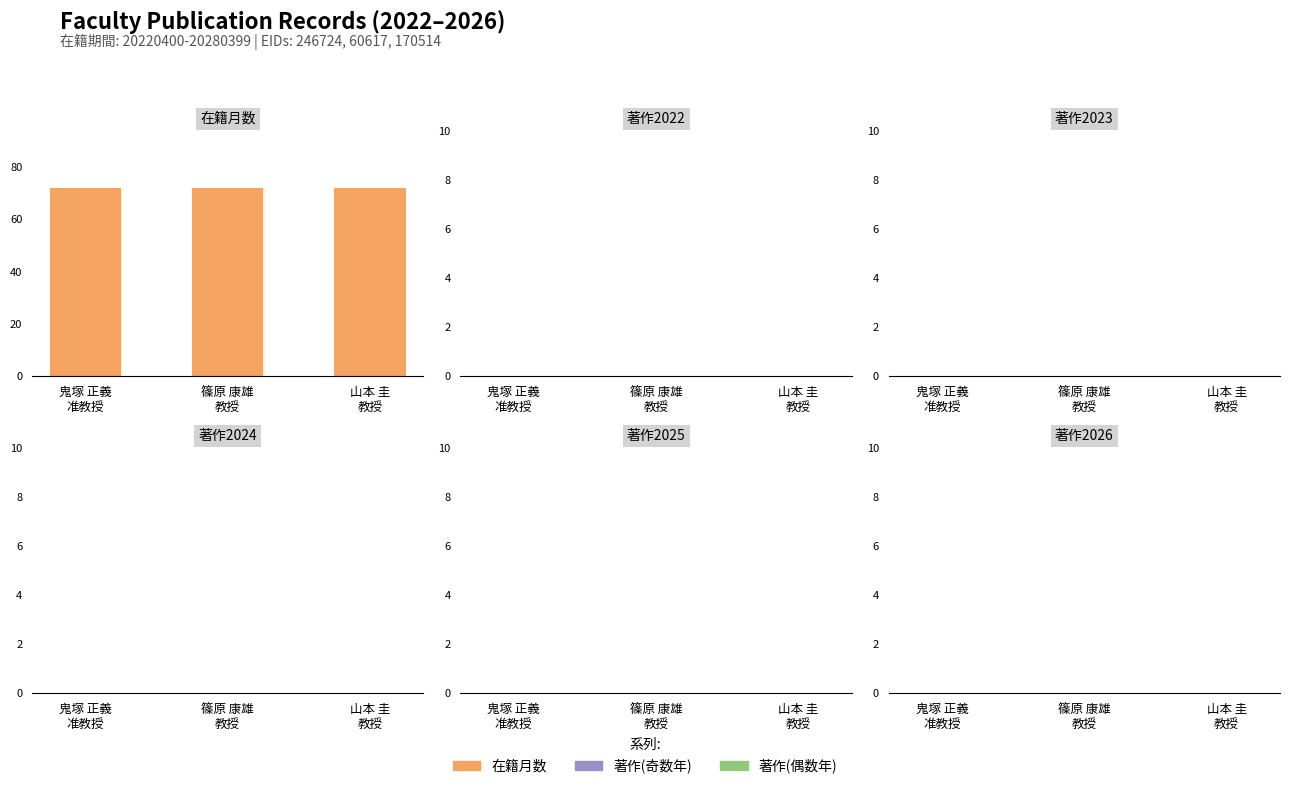

Where is 著作2025 nearest to the value 0?

鬼塚 正義
准教授